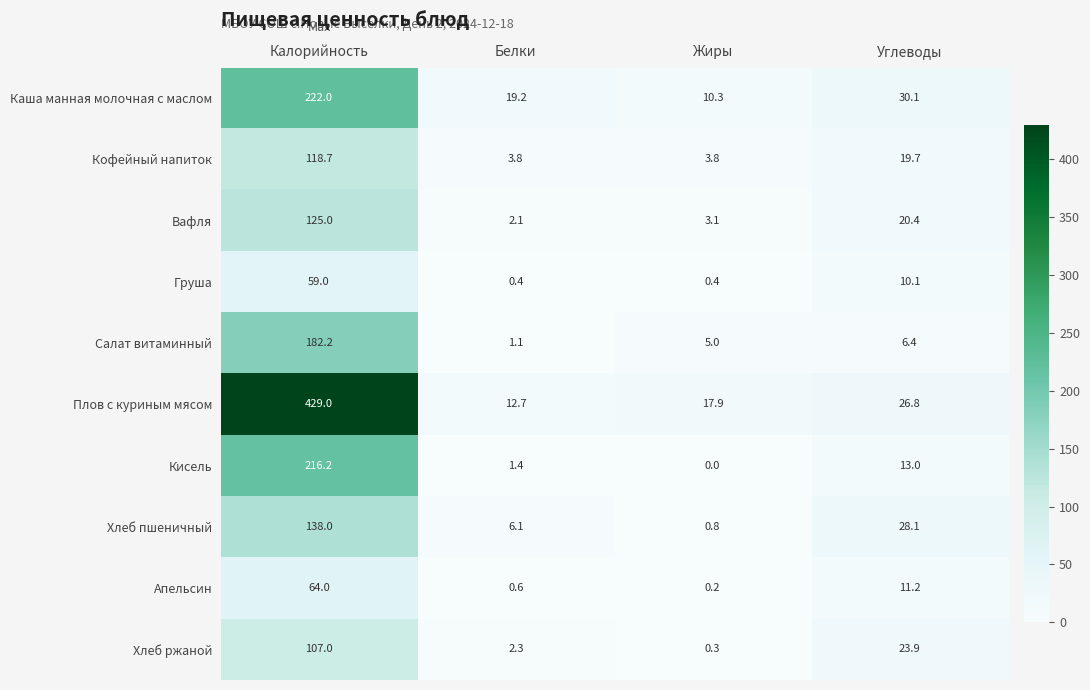

Which category has the lowest value in the Апельсин series?

Жиры